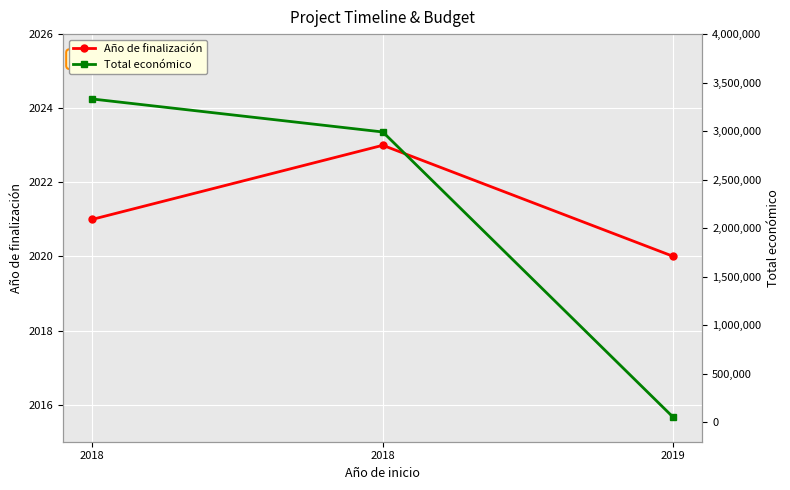

Count the number of data series in this chart.

2